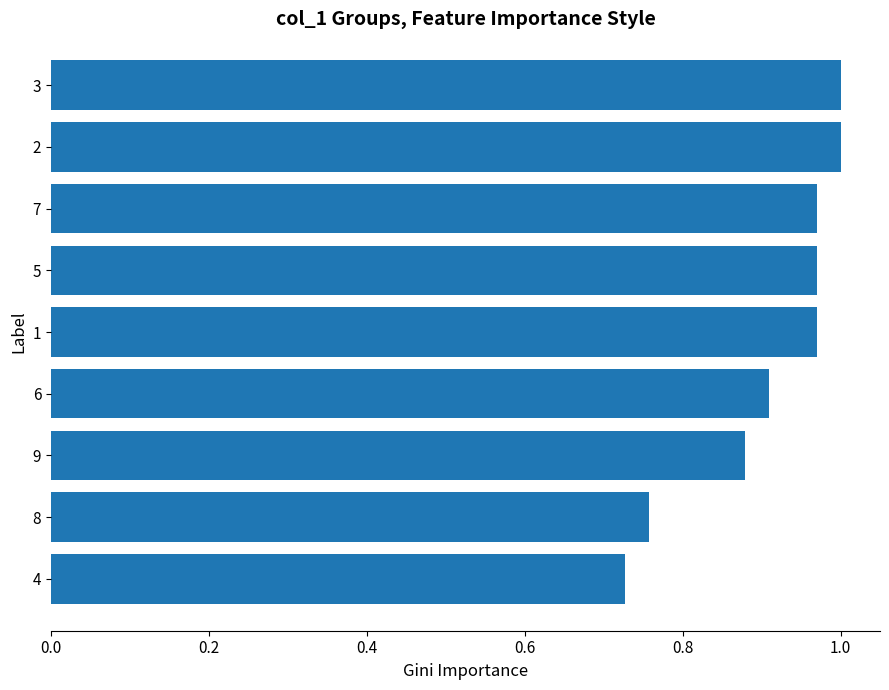

How many bars are there in total?

9